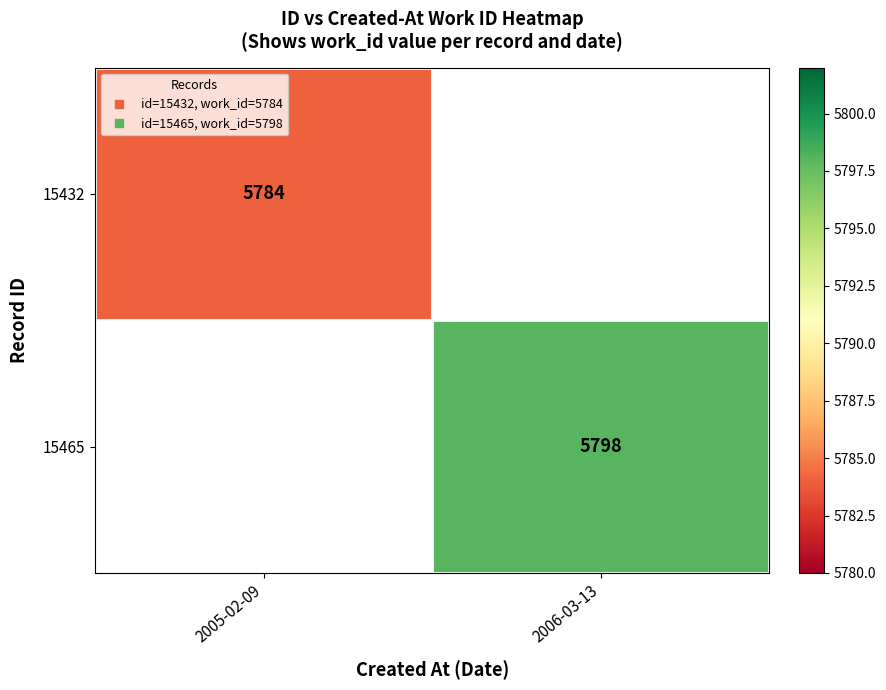

Is the value of 15465 at 2006-03-13 greater than the value of 15432 at 2005-02-09?

Yes